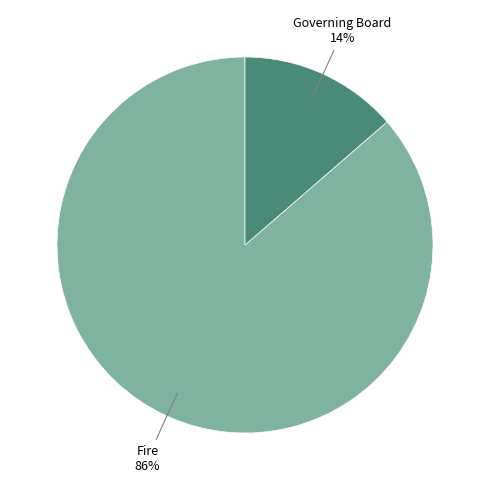

How many slices are in this pie chart?

2